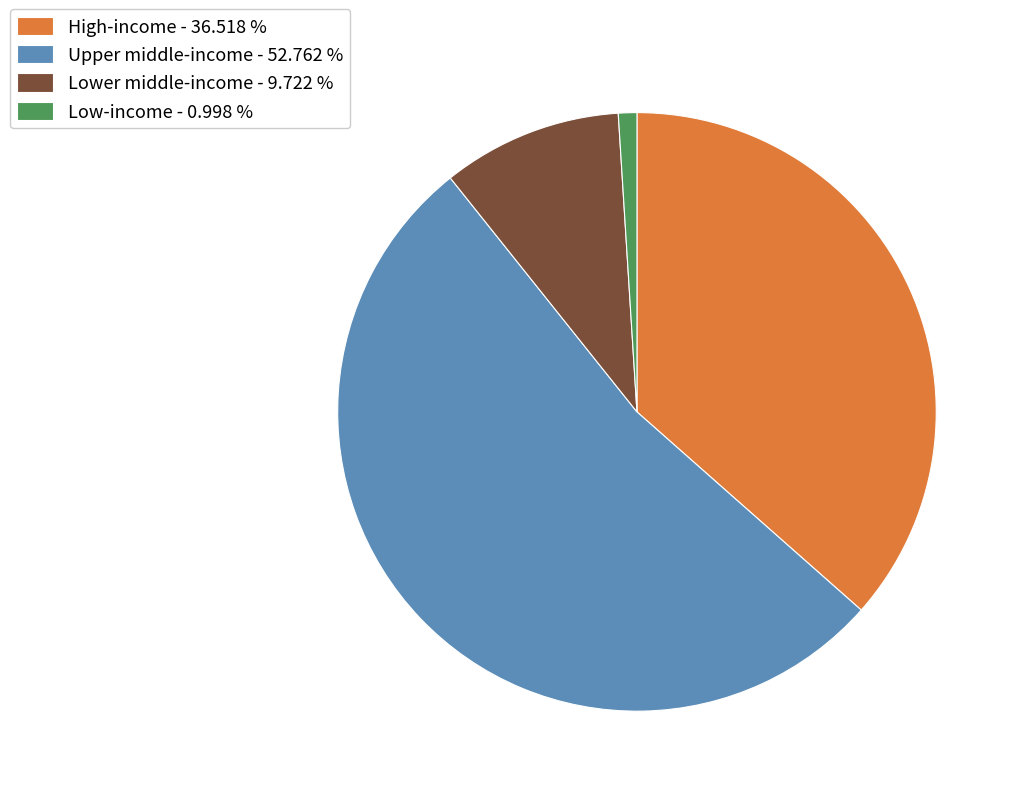

Rank the categories by value from highest to lowest.

Upper middle-income, High-income, Lower middle-income, Low-income